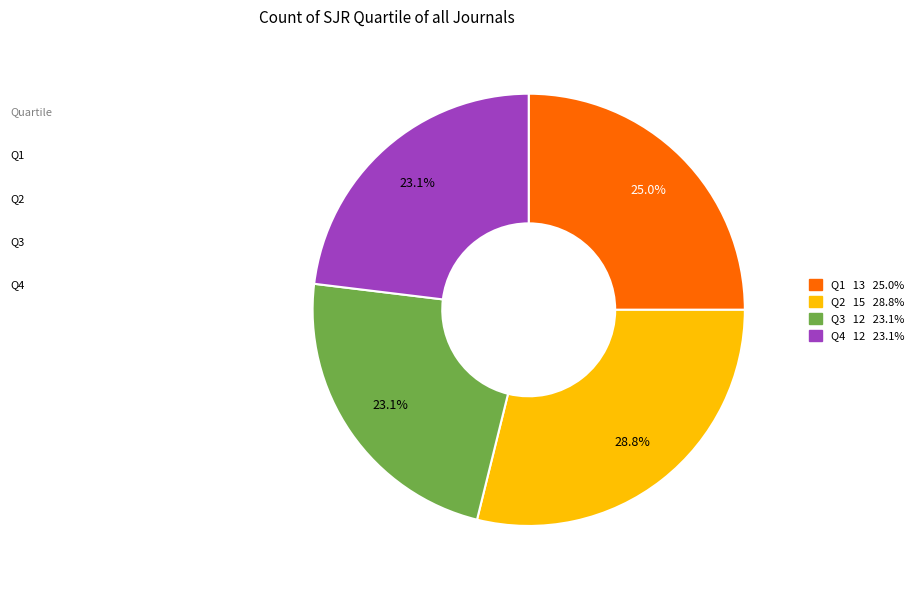

How many slices are in this pie chart?

4